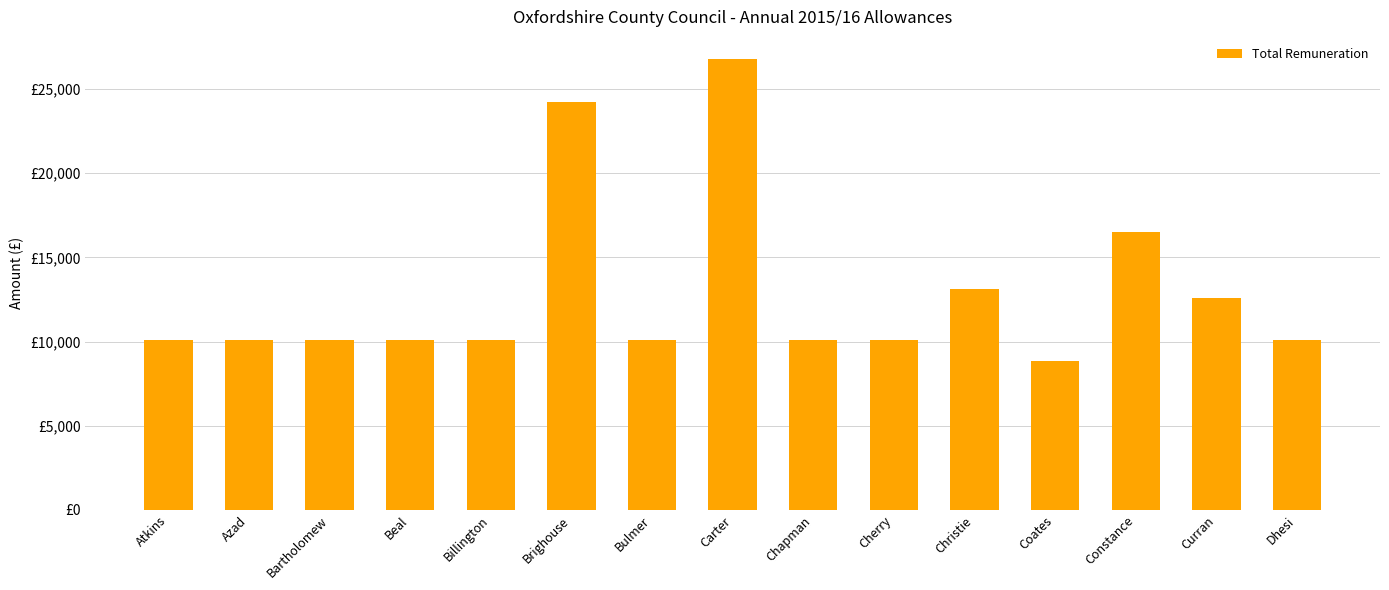

Approximately how many times larger is the value at Chapman compared to Carter?

0.4